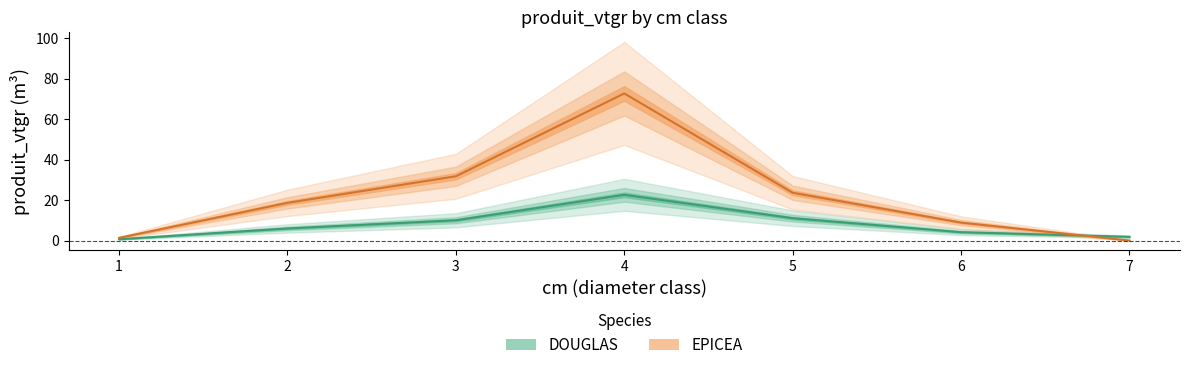

How many data points in DOUGLAS are above 5?

4